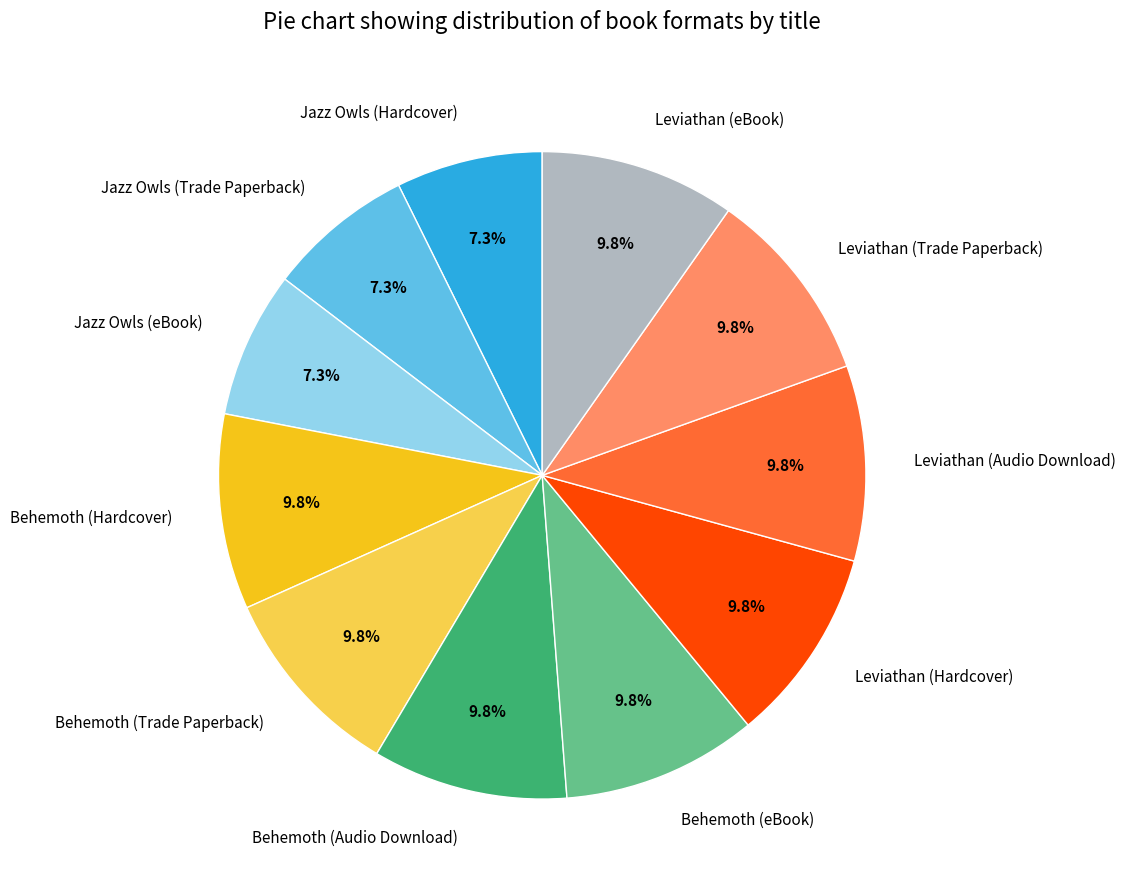

Is there a majority slice in this chart?

No